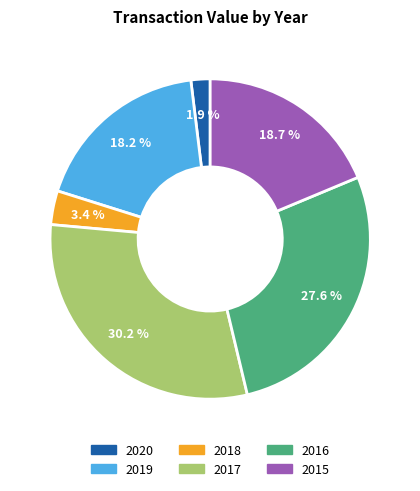

Is there a majority slice in this chart?

No